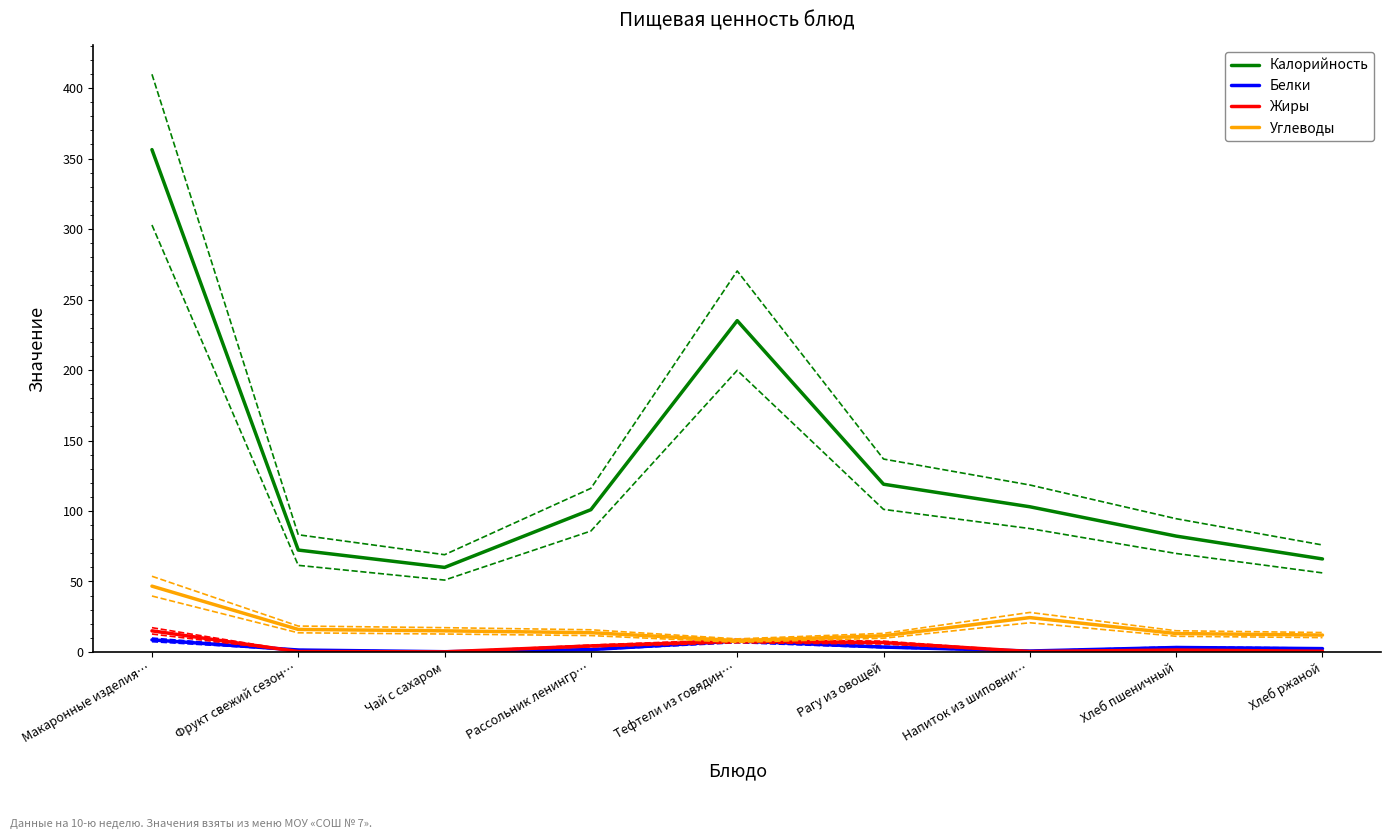

At Хлеб пшеничный, list the series in order from smallest to largest.

Жиры, Белки, Углеводы, Калорийность